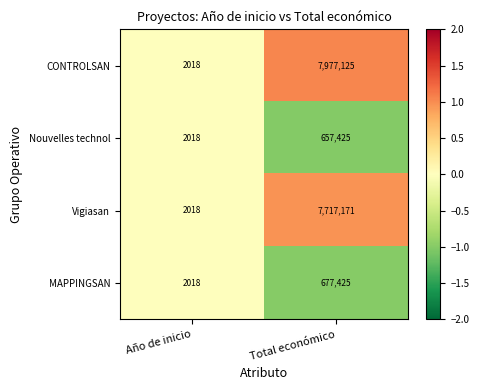

Rank the series by their maximum value, from lowest to highest.

Nouvelles technol, MAPPINGSAN, Vigiasan, CONTROLSAN